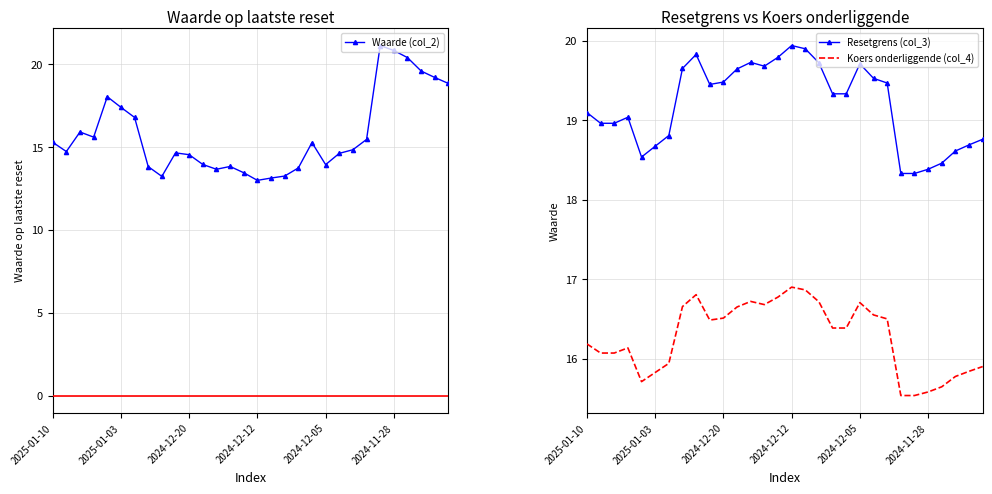

At which label does Koers onderliggende (col_4) first exceed 16?

2025-01-10